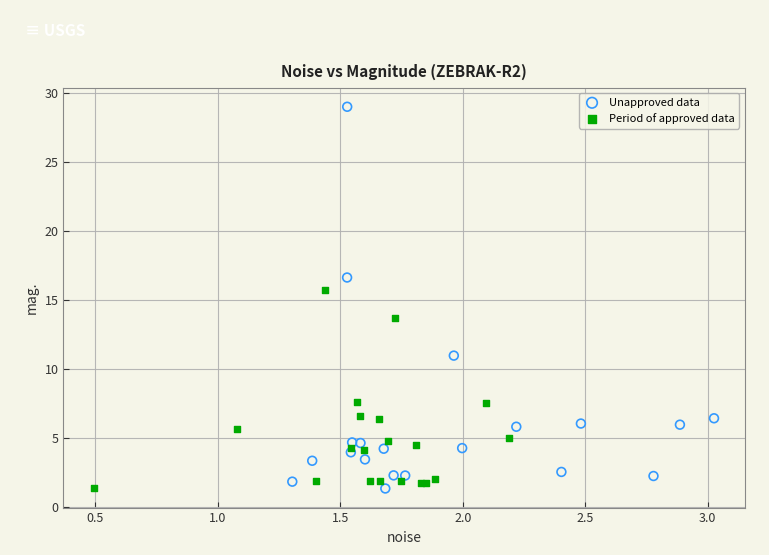

Which series has the widest spread of Y values?

Unapproved data